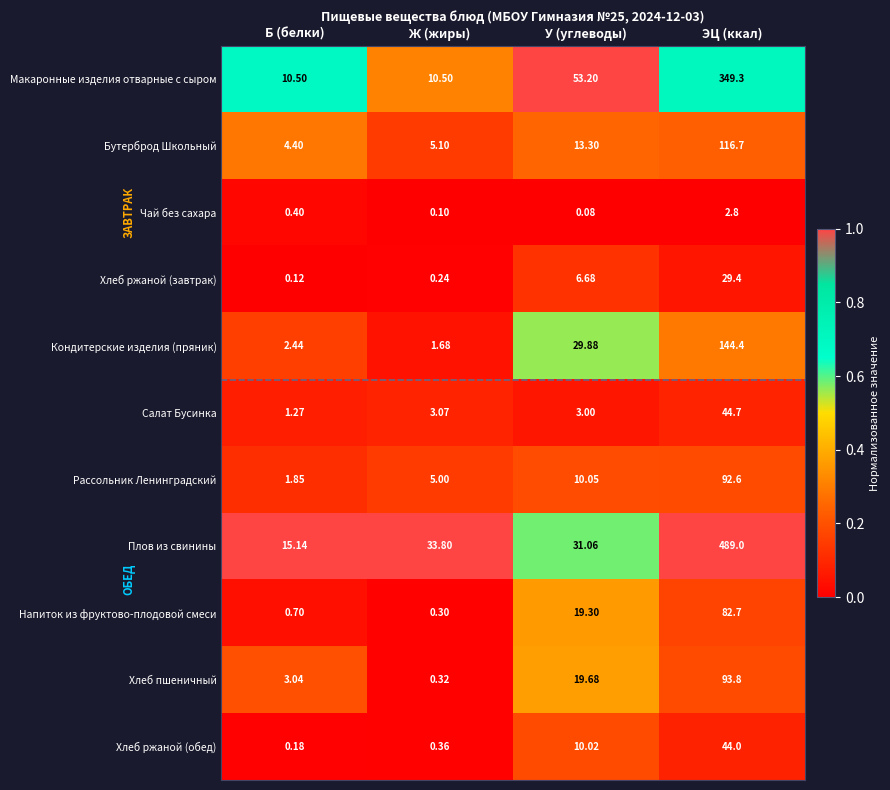

Which series changed the most between Ж (жиры) and ЭЦ (ккал)?

Плов из свинины